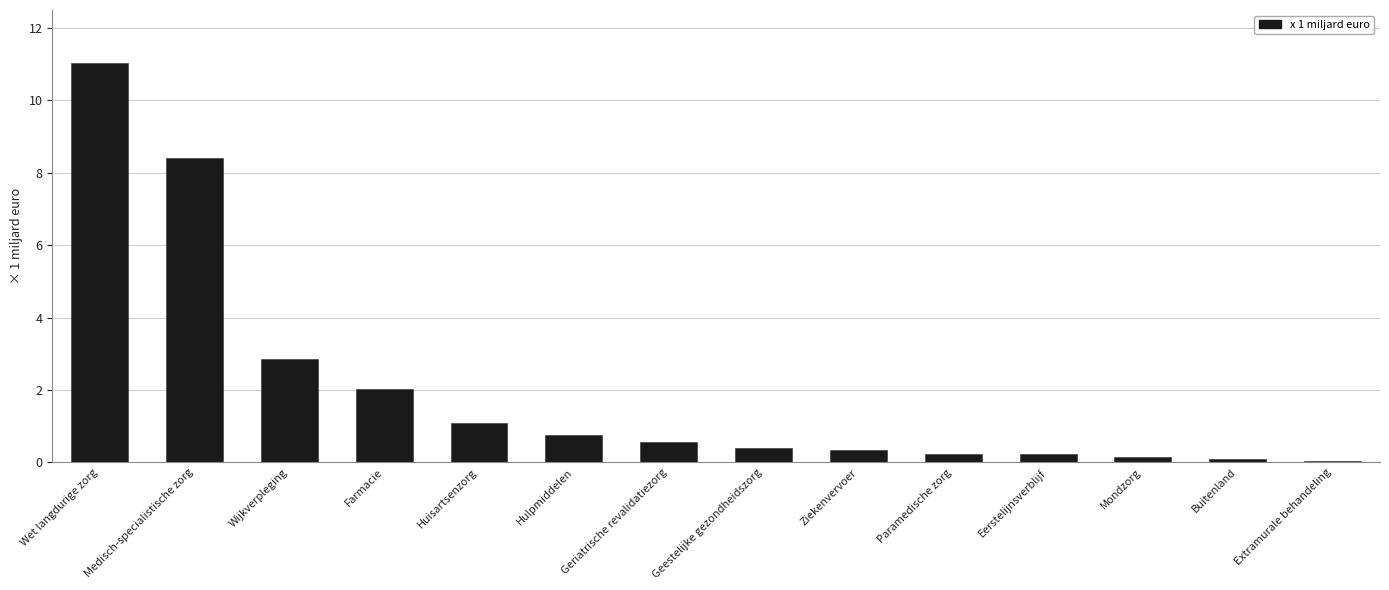

What value does the data have at Ziekenvervoer?

0.4